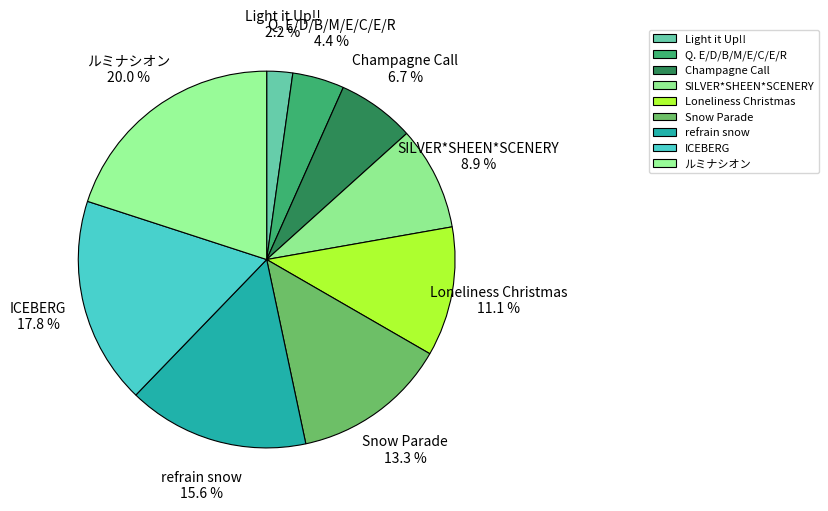

How many segments does this pie chart have?

9